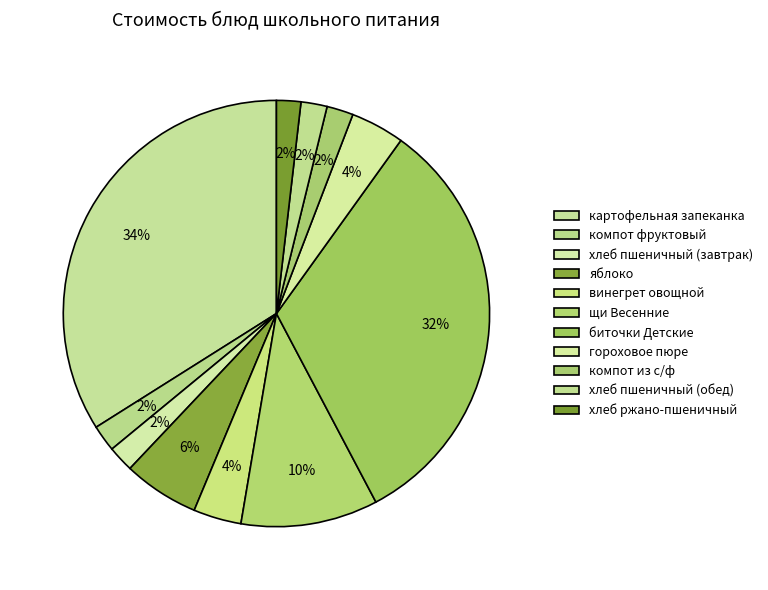

Which slice is the smallest?

хлеб ржано-пшеничный